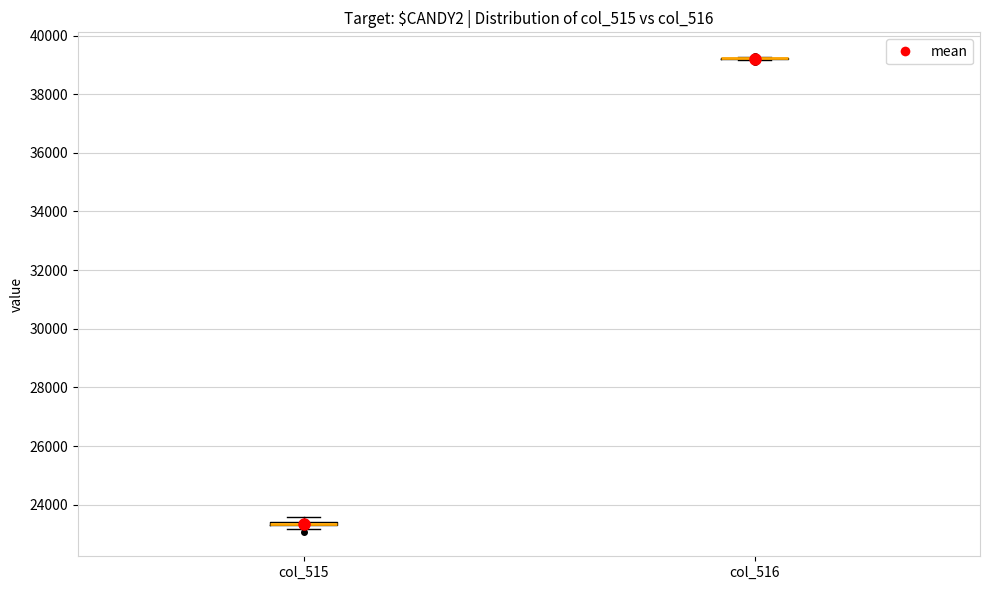

Where is the lower edge of the box for col_515 on the y-axis? The values are not printed on the chart, so give them approximately, as read against the axis.

23200